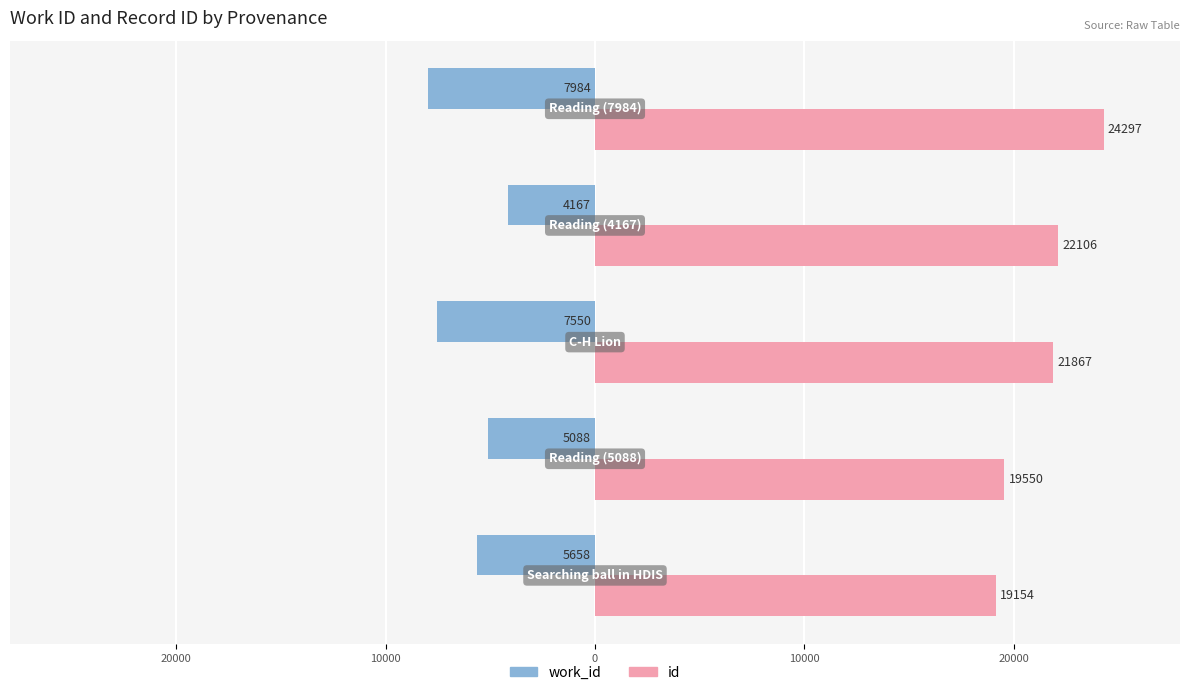

What are all the series names shown in the legend?

work_id, id